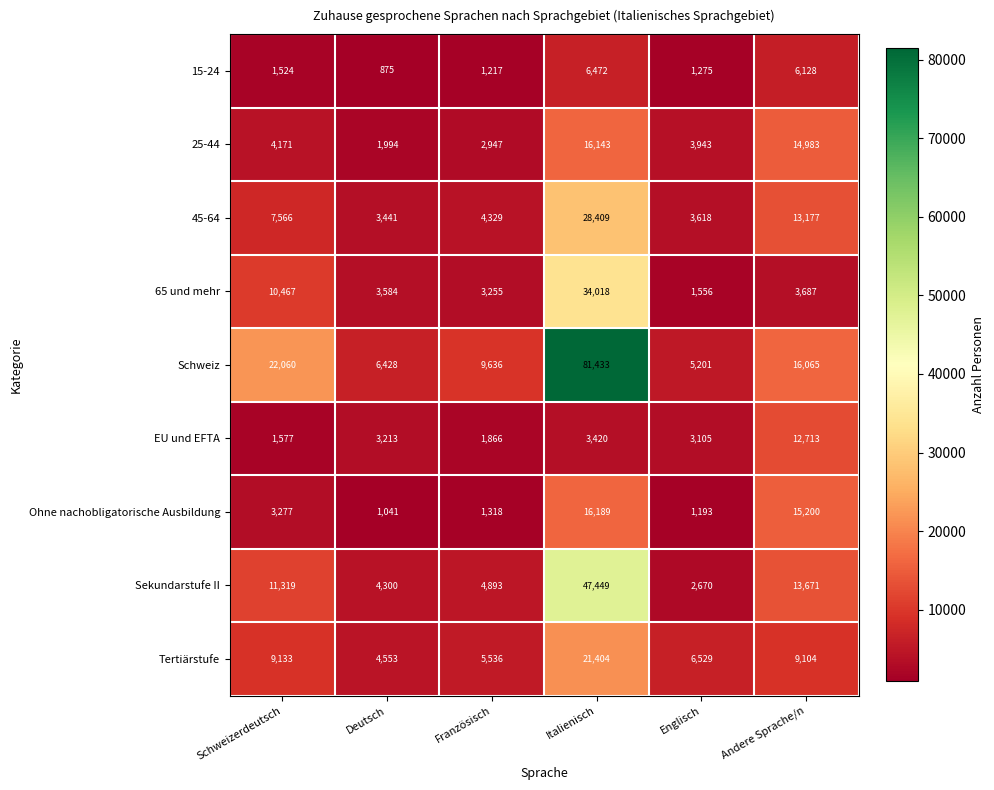

What is the minimum value shown in the chart?

875